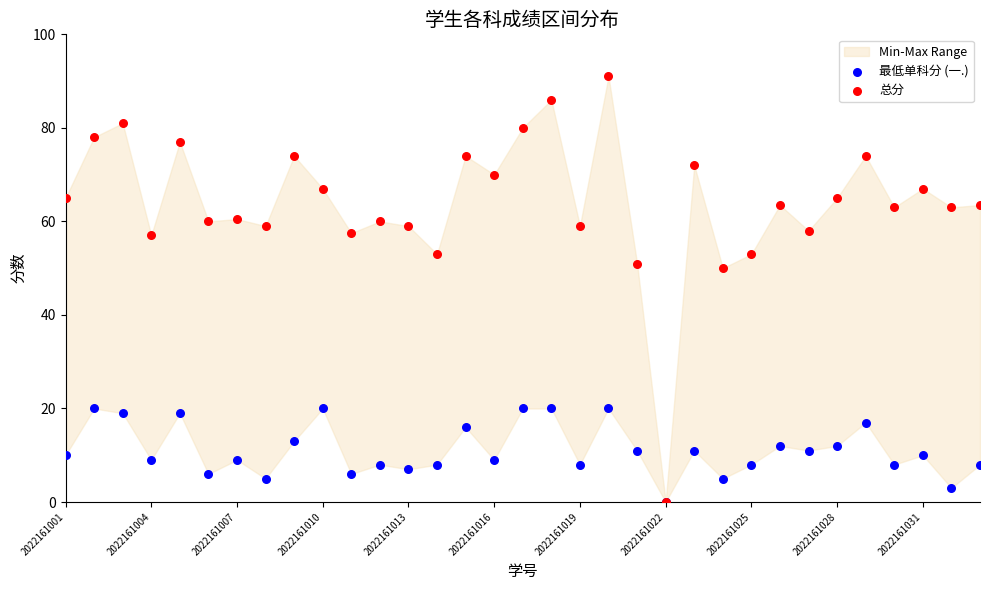

In the 总分 series, what Y value is closest to 45?

50.0